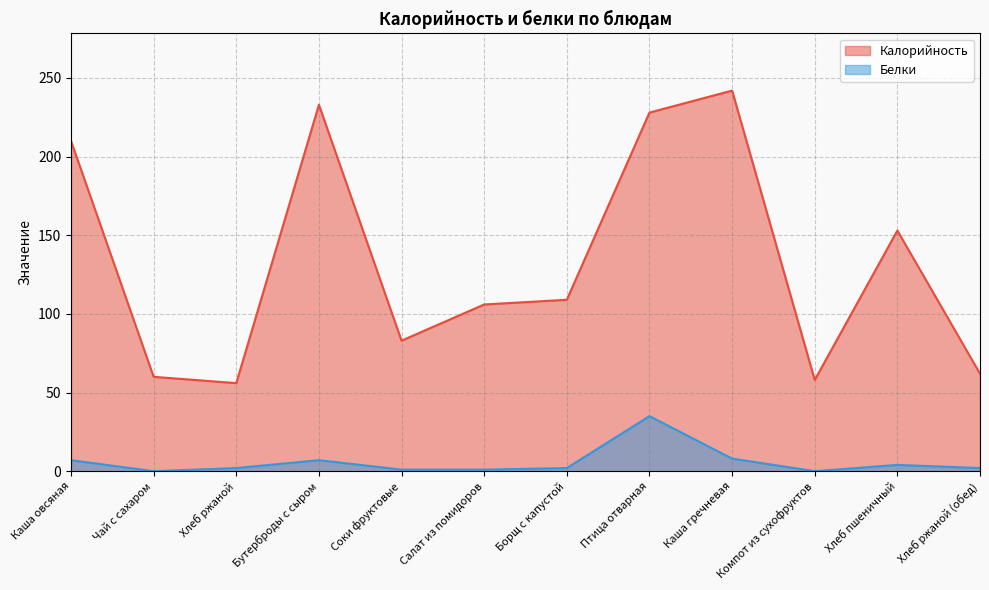

What is the total value across all series at Хлеб пшеничный?

157